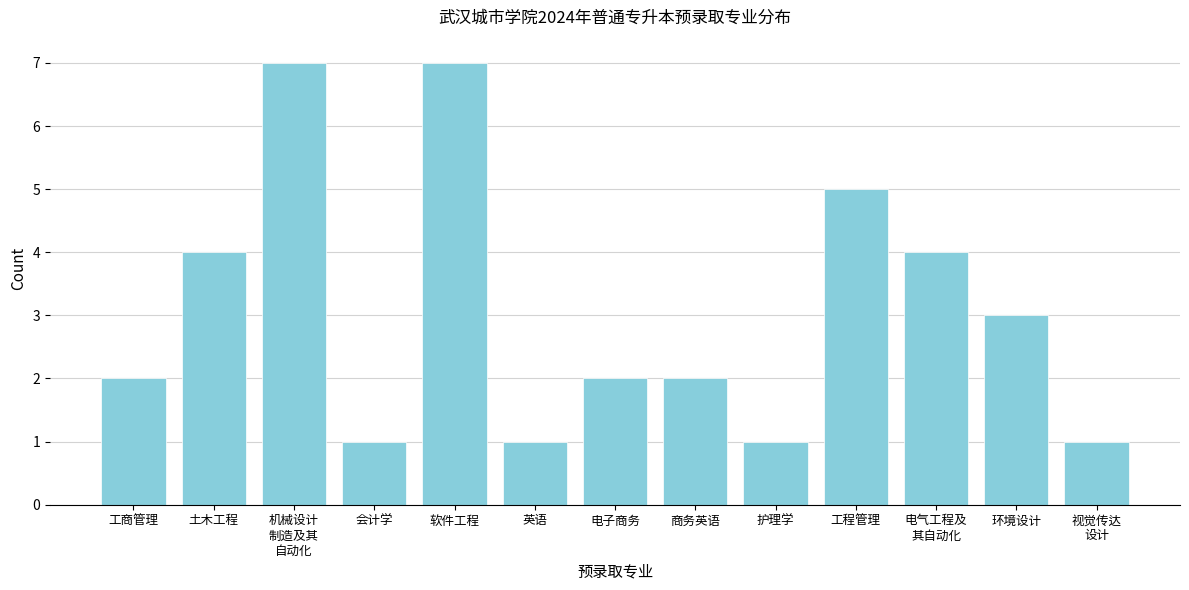

Reading left to right, extract all data points from this chart.

2	4	7	1	7	1	2	2	1	5	4	3	1